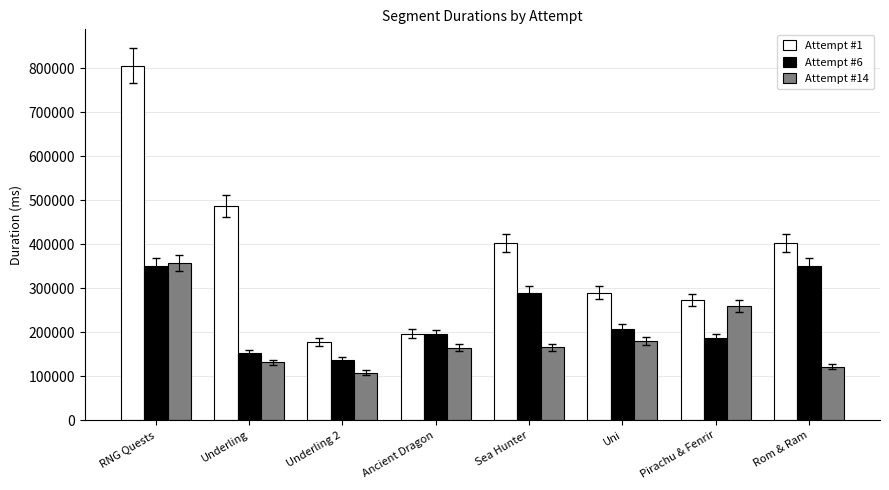

Which label corresponds to the smallest value in the chart?

Underling 2